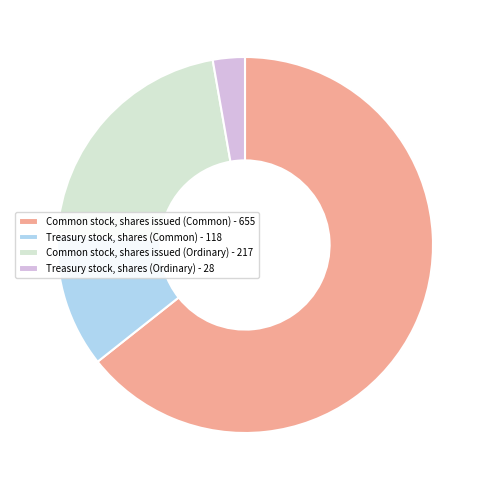

Rank the categories by value from highest to lowest.

Common stock, shares issued (Common) - 655, Common stock, shares issued (Ordinary) - 217, Treasury stock, shares (Common) - 118, Treasury stock, shares (Ordinary) - 28